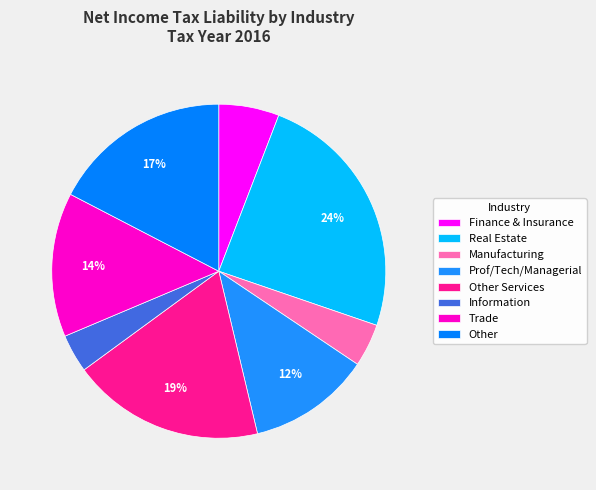

To the nearest percent, what portion does Information represent?

4%